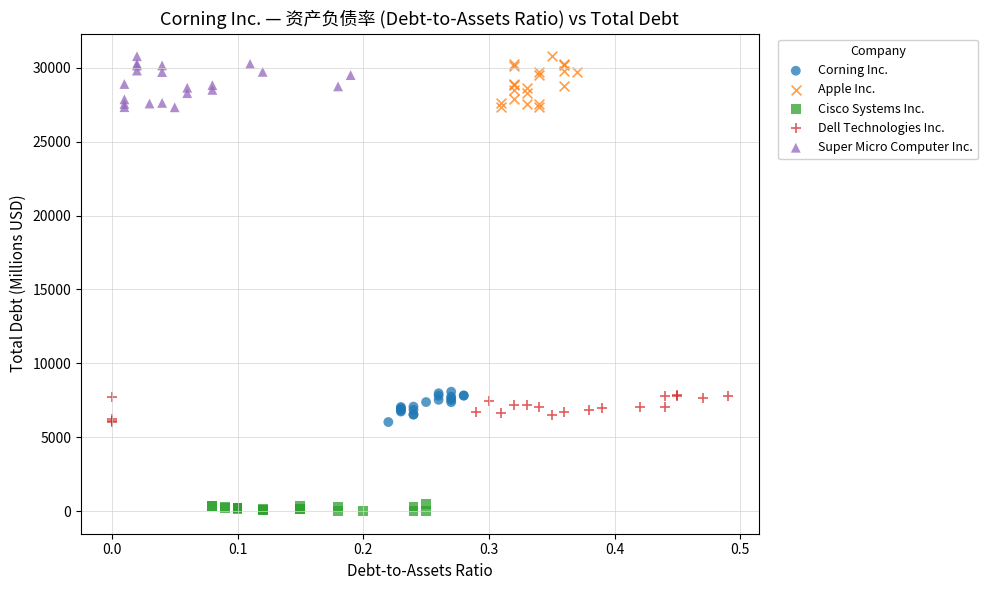

Which series contains the lowest Y value?

Cisco Systems Inc.